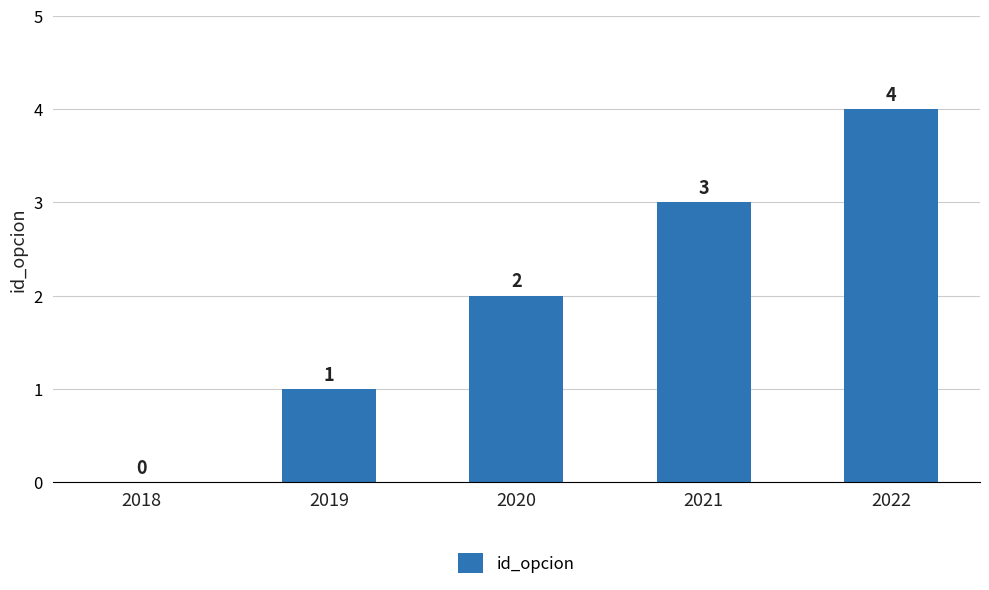

What is the sum of all values?

10